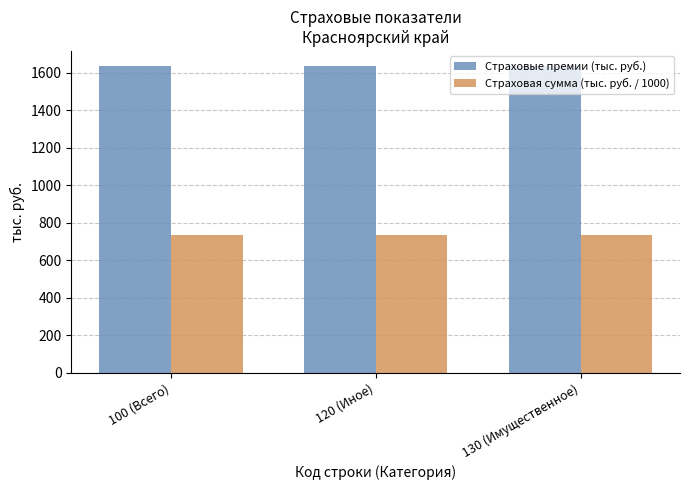

What is the difference between the highest and lowest values at 100 (Всего)?

897.5